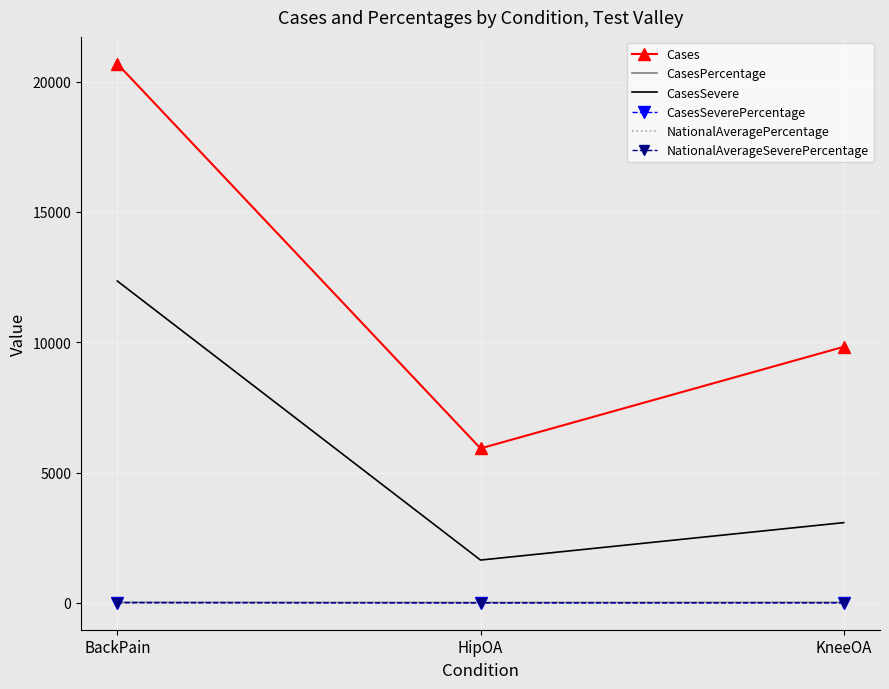

The Cases series shows 20685.0 at BackPain. True or false?

True